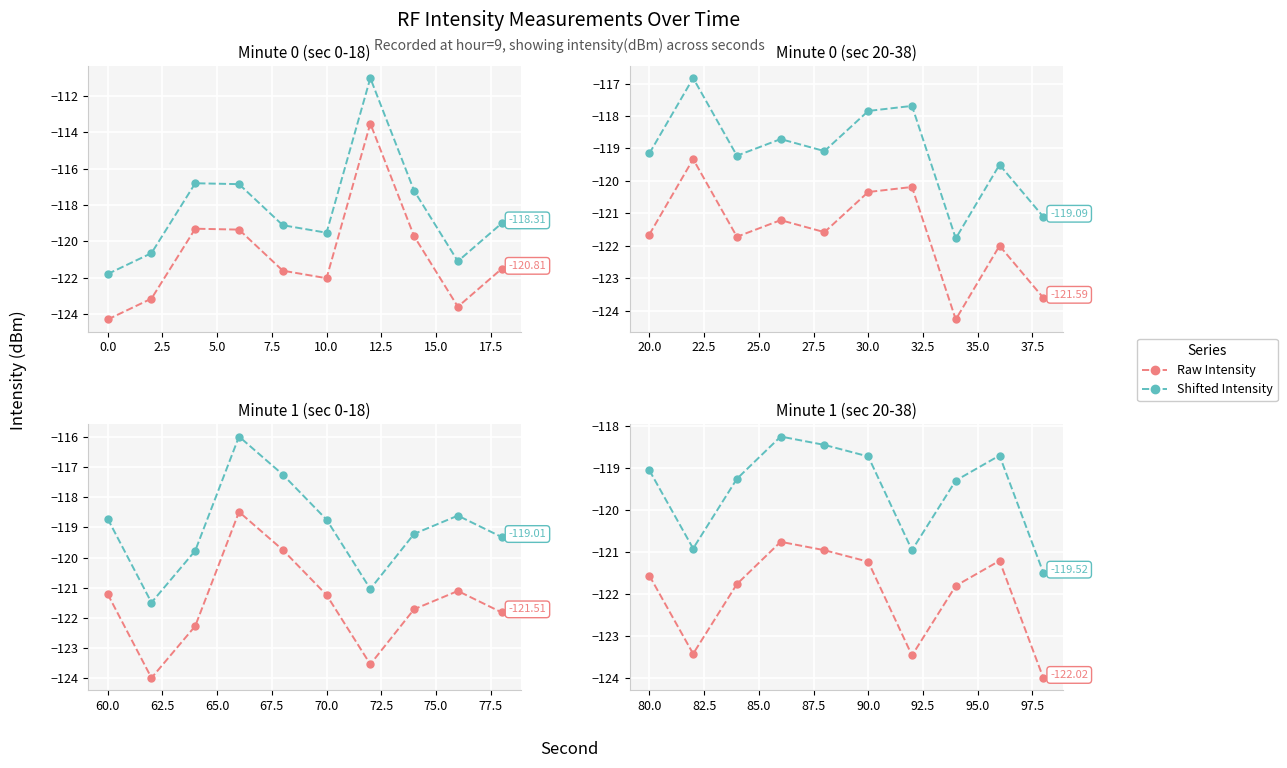

True or false: Raw Intensity and Shifted Intensity intersect in this chart.

False